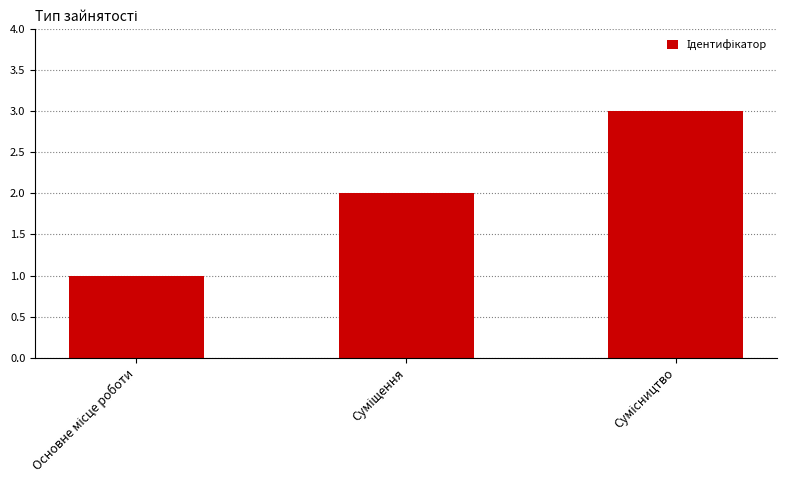

How many bars are there in total?

3